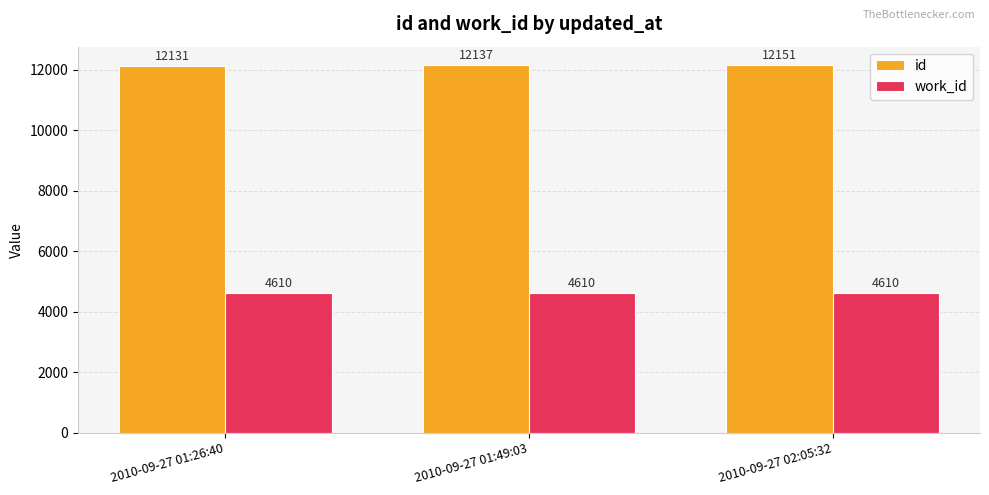

Is the value of id at 2010-09-27 01:26:40 greater than the value of work_id at 2010-09-27 01:49:03?

Yes